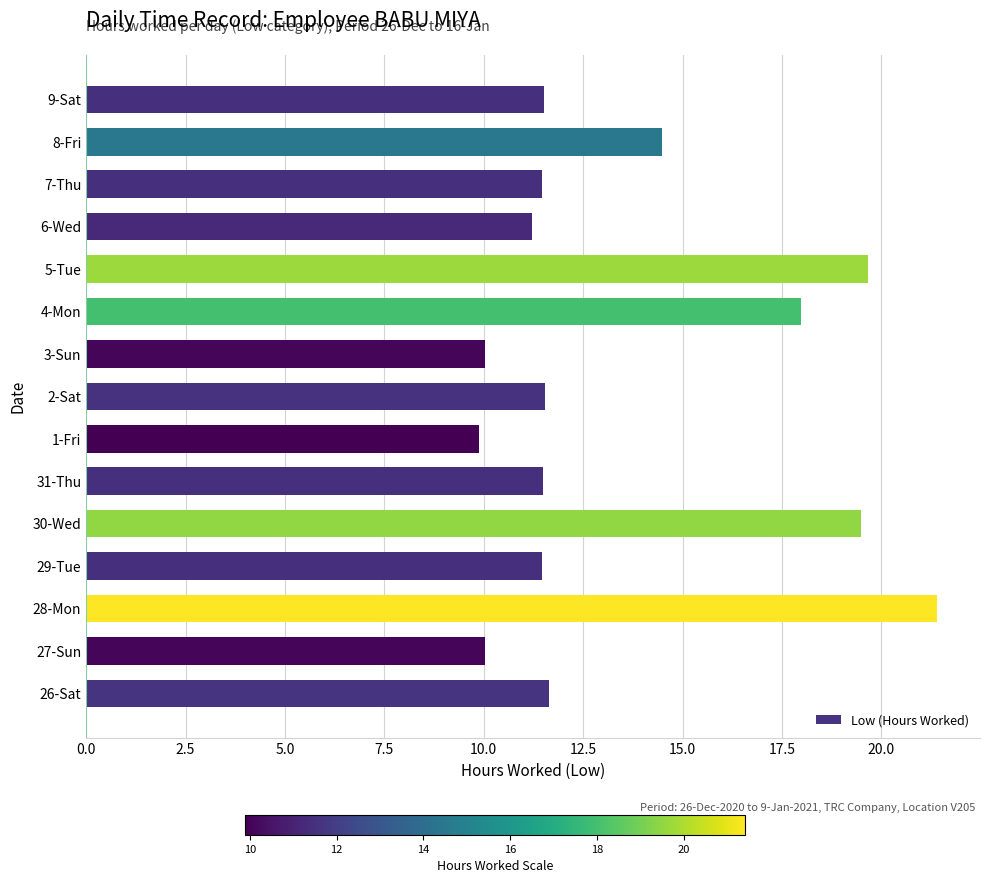

Between 4-Mon and 31-Thu, which is larger?

4-Mon